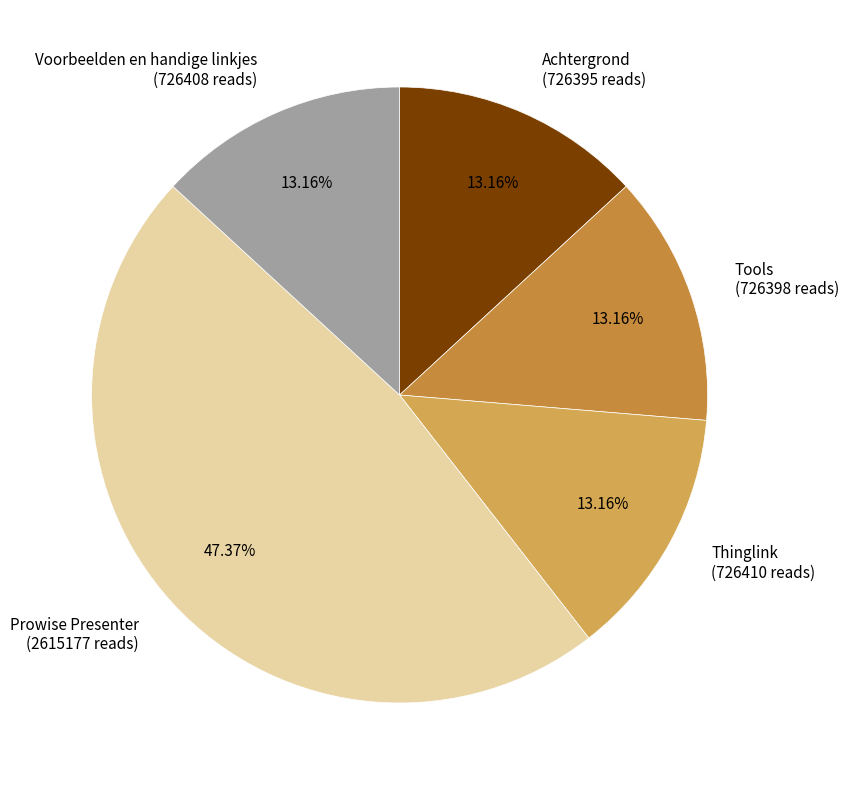

What percentage is NOT represented by Thinglink?

86.8%